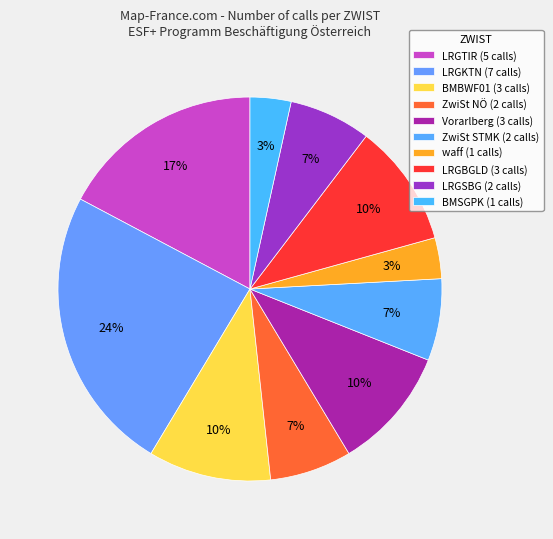

Count the number of slices in the pie.

10